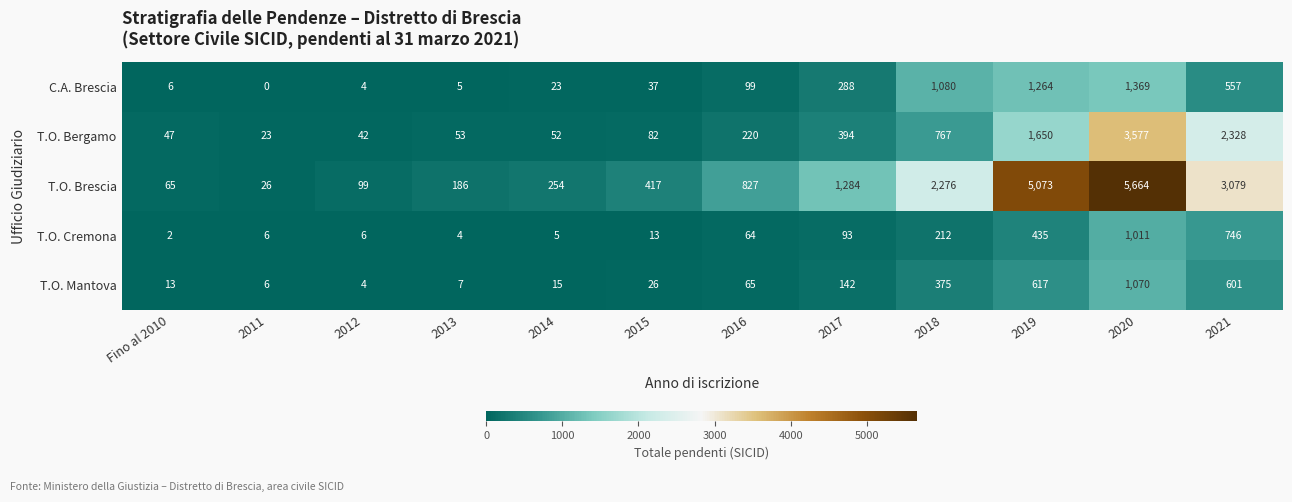

Which category has the highest value in the T.O. Bergamo series?

2020